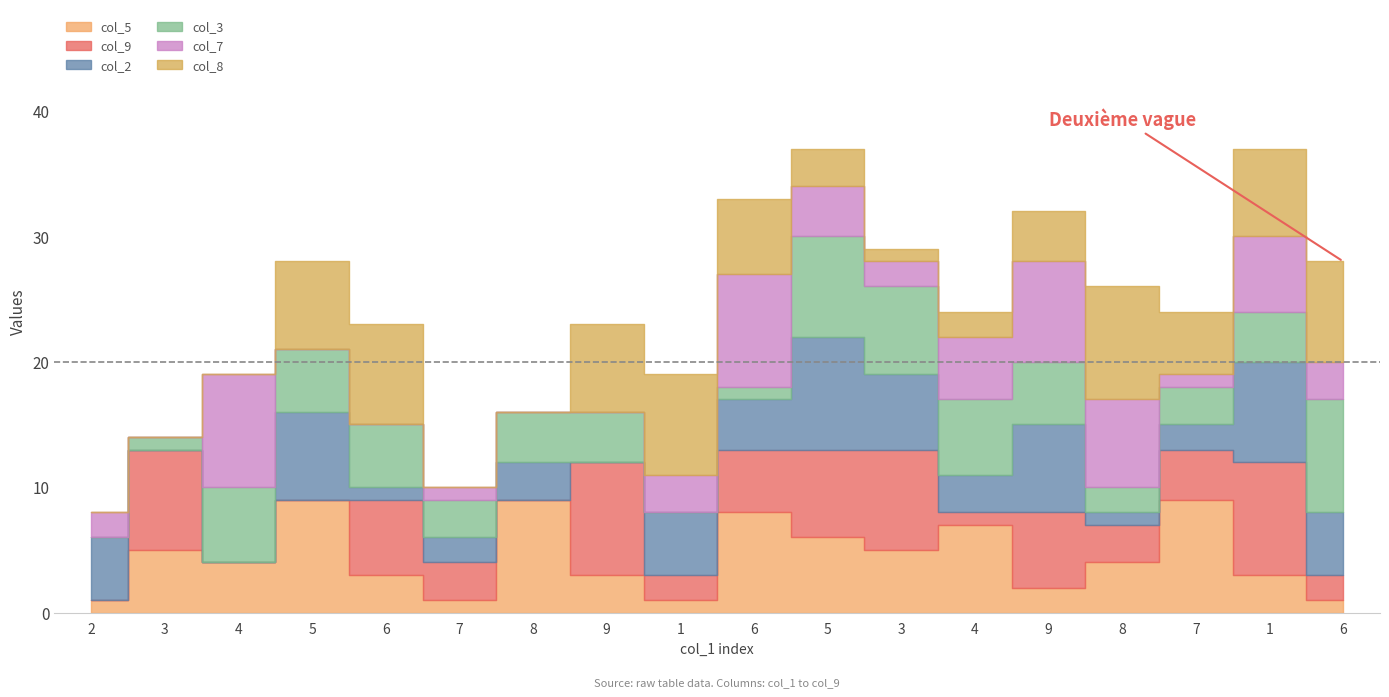

How many values in col_9 are above zero?

14